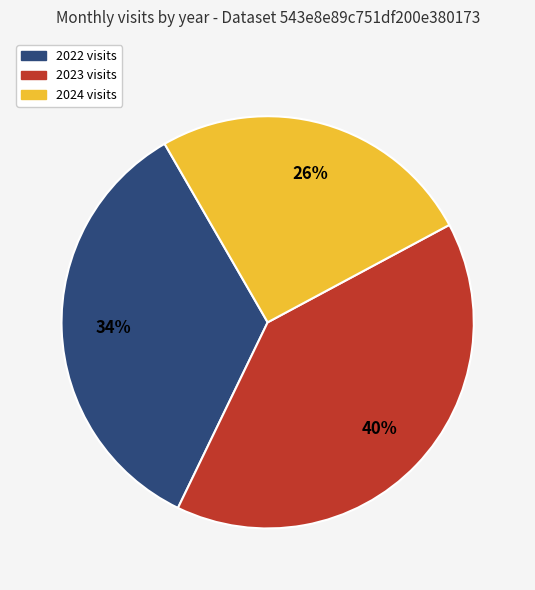

To the nearest percent, what is the average slice percentage?

33%